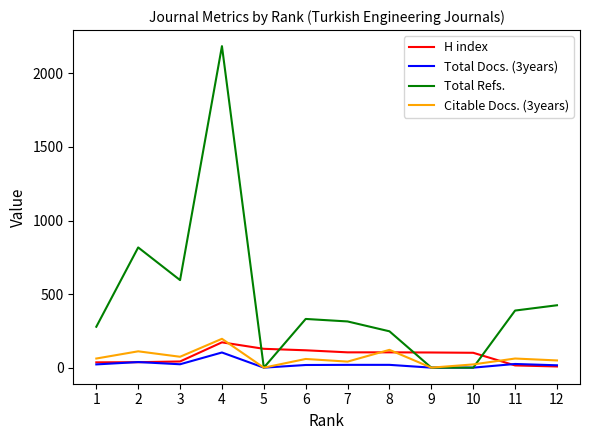

Which series has the widest spread of values?

Total Refs.